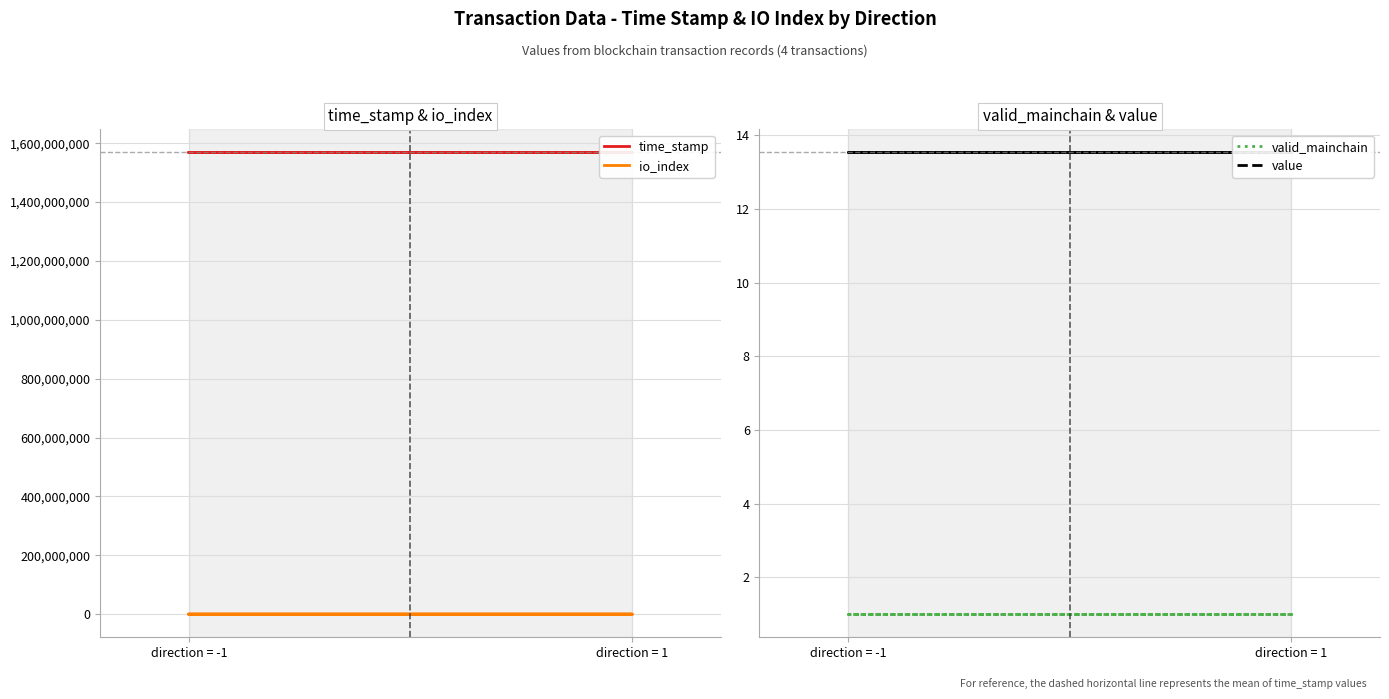

Read the value value at direction = -1.

13.5